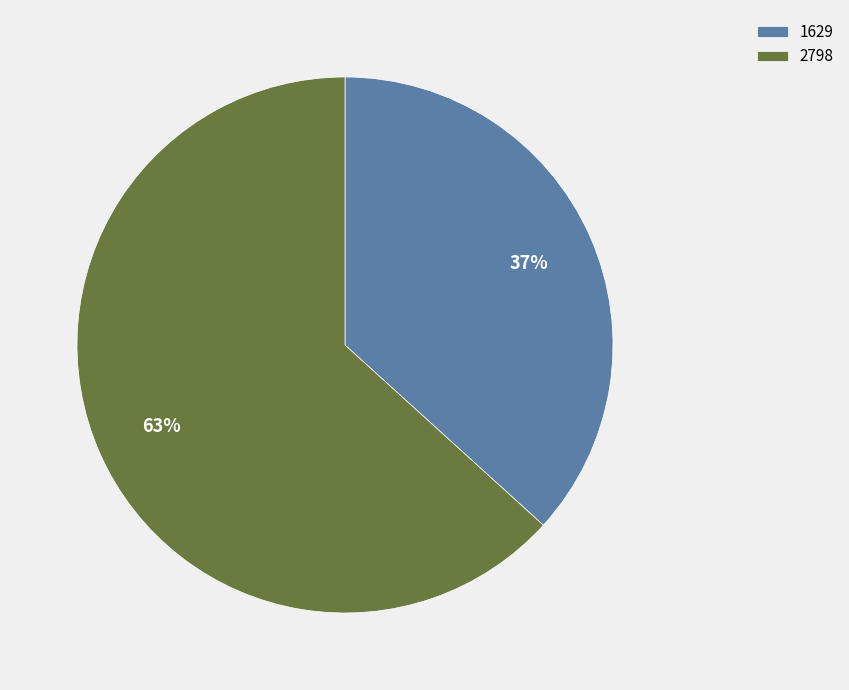

Count the number of slices in the pie.

2